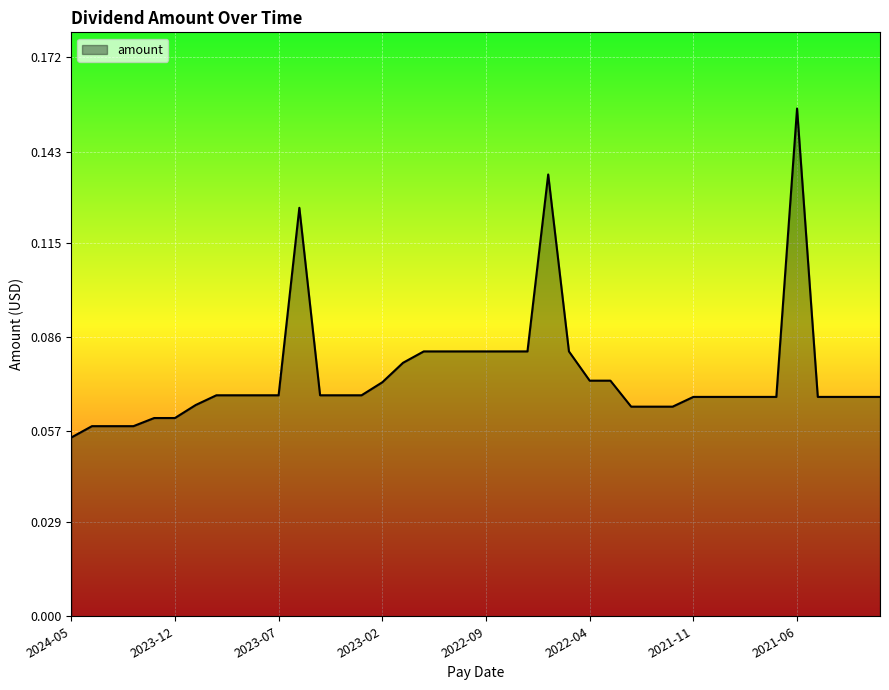

Does the chart have visible grid lines?

Yes